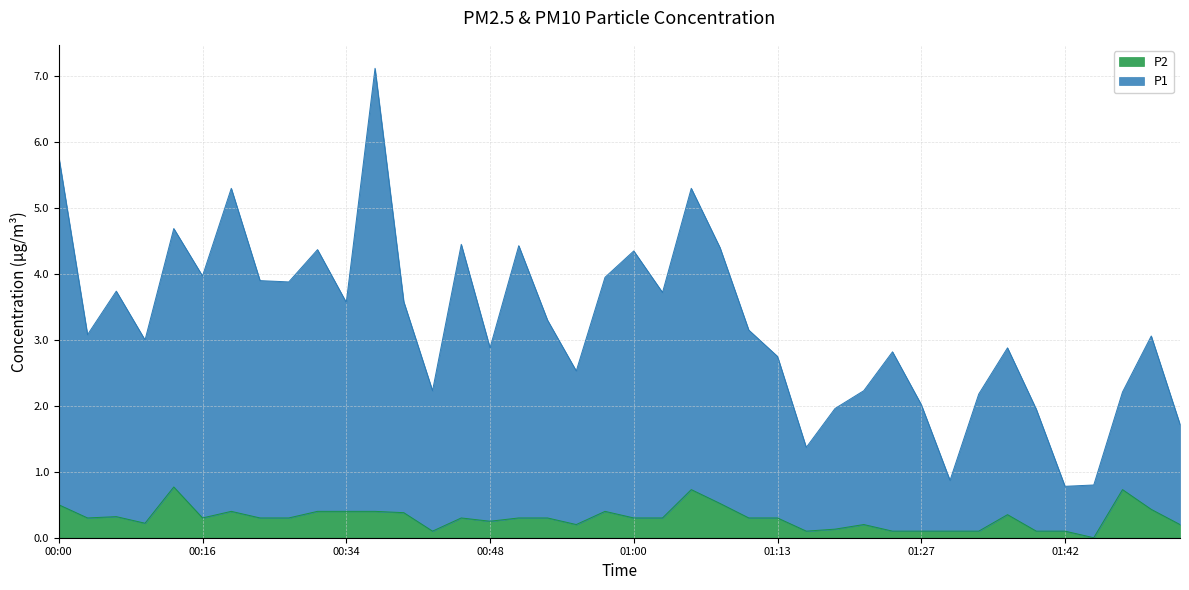

Reading left to right, list all the values displayed in this chart.

P1: 5.8	3.1	3.7	3.0	4.7	4.0	5.3	3.9	3.9	4.4	3.6	7.1	3.6	2.2	4.5	2.9	4.4	3.3	2.5	3.9	4.3	3.7	5.3	4.4	3.1	2.8	1.4	2.0	2.2	2.8	2.0	0.9	2.2	2.9	2.0	0.8	0.8	2.2	3.1	1.7
P2: 0.5	0.3	0.3	0.2	0.8	0.3	0.4	0.3	0.3	0.4	0.4	0.4	0.4	0.1	0.3	0.2	0.3	0.3	0.2	0.4	0.3	0.3	0.7	0.5	0.3	0.3	0.1	0.1	0.2	0.1	0.1	0.1	0.1	0.3	0.1	0.1	0.0	0.7	0.4	0.2